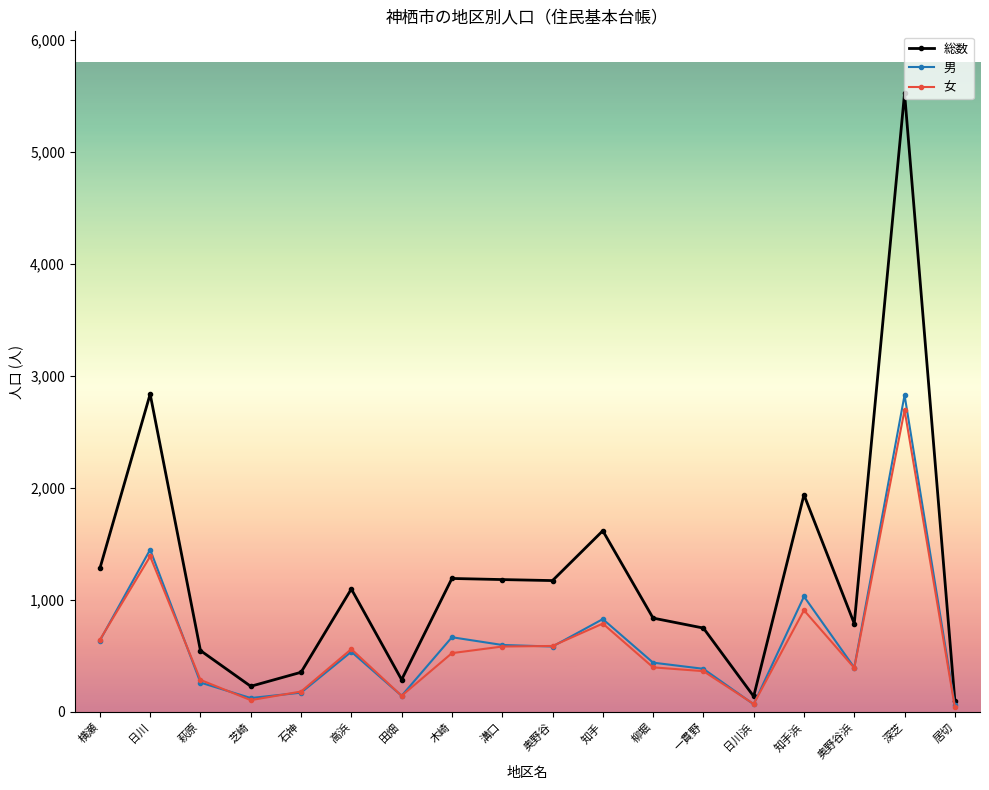

Between 知手 and 日川浜, which series saw the biggest shift?

総数